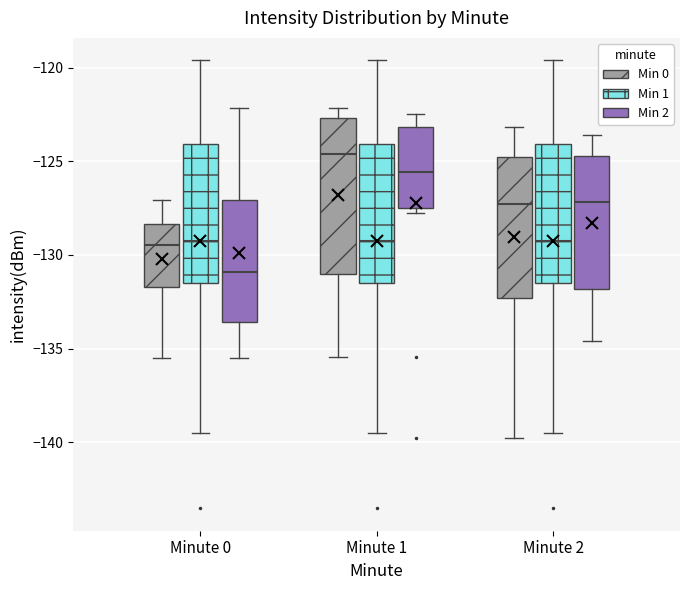

Reading left to right, transcribe this box plot: for each box, give where its median line is, the range the box spans, and where its two whiskers end, as read against the y-axis. The values are not printed on the chart, so give them approximately, as read against the axis.

Minute 0 (Min 0): median -129.5, box -131.5 to -128.5, whiskers -135.5 to -127.0
Minute 0 (Min 1): median -129.5, box -131.5 to -124.0, whiskers -139.5 to -119.5
Minute 0 (Min 2): median -131.0, box -133.5 to -127.0, whiskers -135.5 to -122.0
Minute 1 (Min 0): median -124.5, box -131.0 to -122.5, whiskers -135.5 to -122.0
Minute 1 (Min 1): median -129.5, box -131.5 to -124.0, whiskers -139.5 to -119.5
Minute 1 (Min 2): median -125.5, box -127.5 to -123.0, whiskers -127.5 (just below the box's lower edge) to -122.5
Minute 2 (Min 0): median -127.5, box -132.5 to -124.5, whiskers -140.0 to -123.0
Minute 2 (Min 1): median -129.5, box -131.5 to -124.0, whiskers -139.5 to -119.5
Minute 2 (Min 2): median -127.0, box -132.0 to -124.5, whiskers -134.5 to -123.5